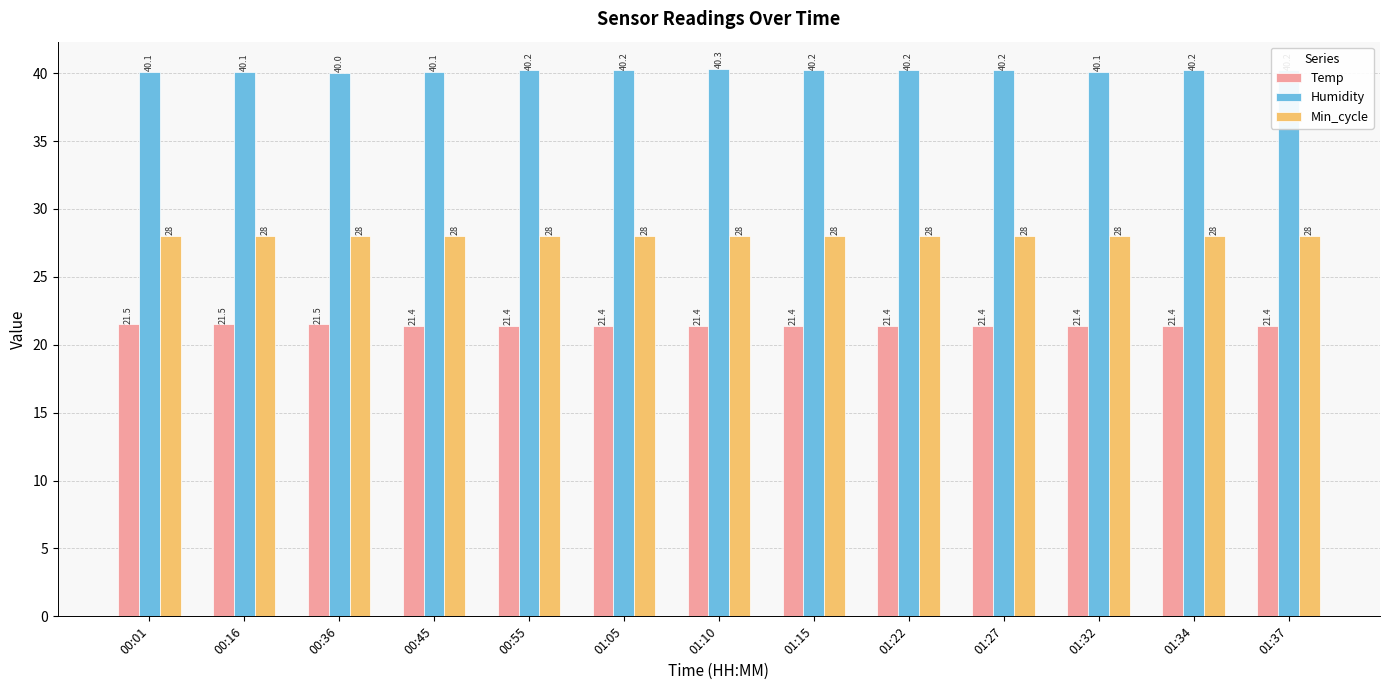

Rank the series by their maximum value, from highest to lowest.

Humidity, Min_cycle, Temp